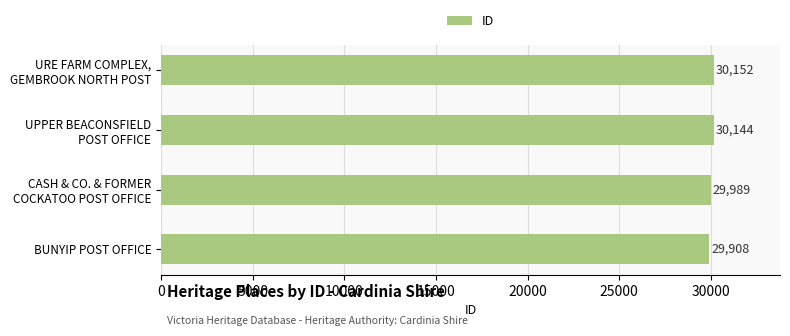

Does the chart contain any negative values?

No